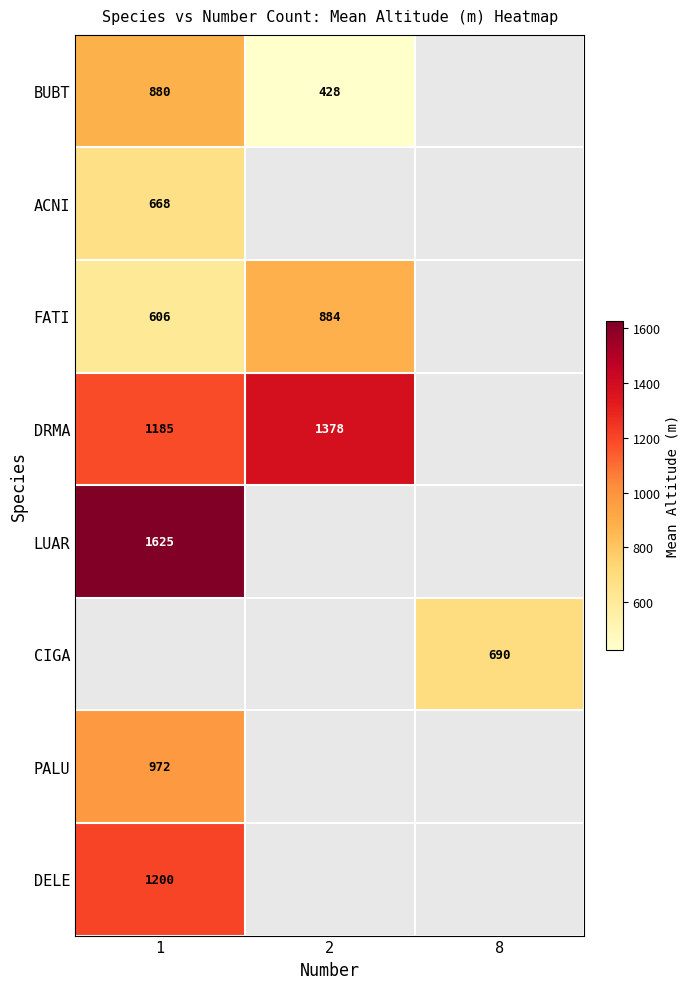

How many series are shown in this chart?

8